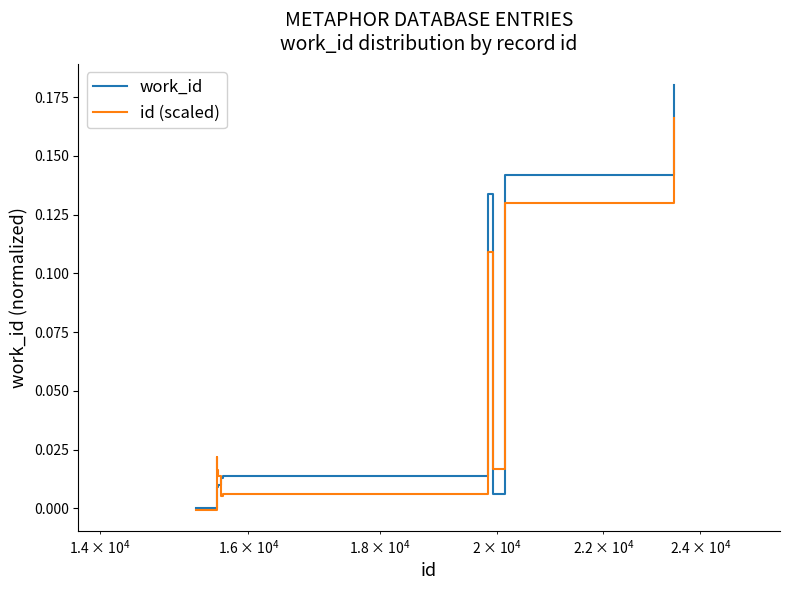

How many series are shown in this chart?

2